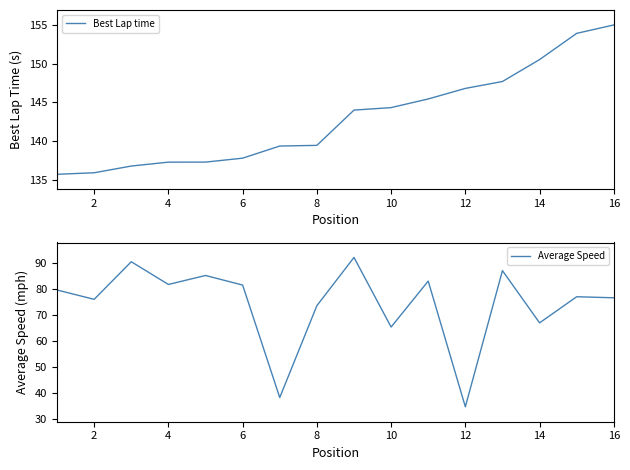

Which category has the highest value in the Best Lap time series?

16